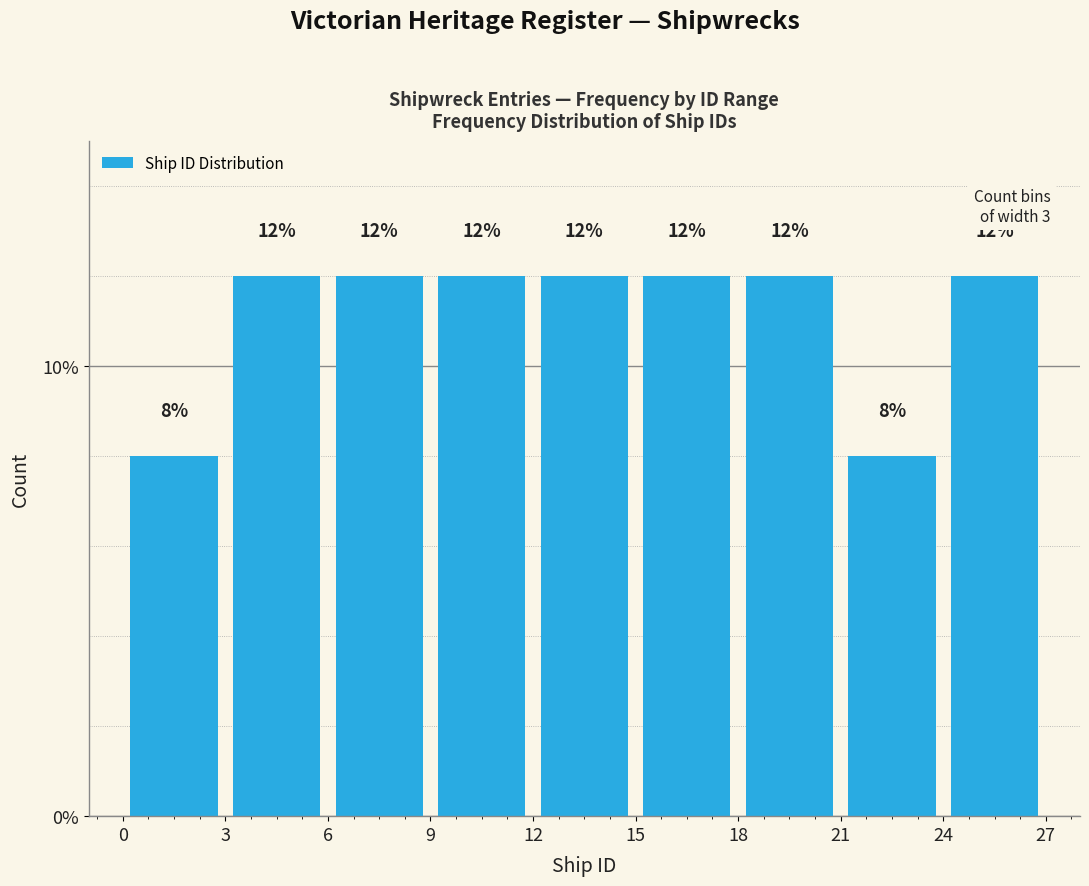

How tall is the bar that spans 12 to 15 on the x-axis?

12